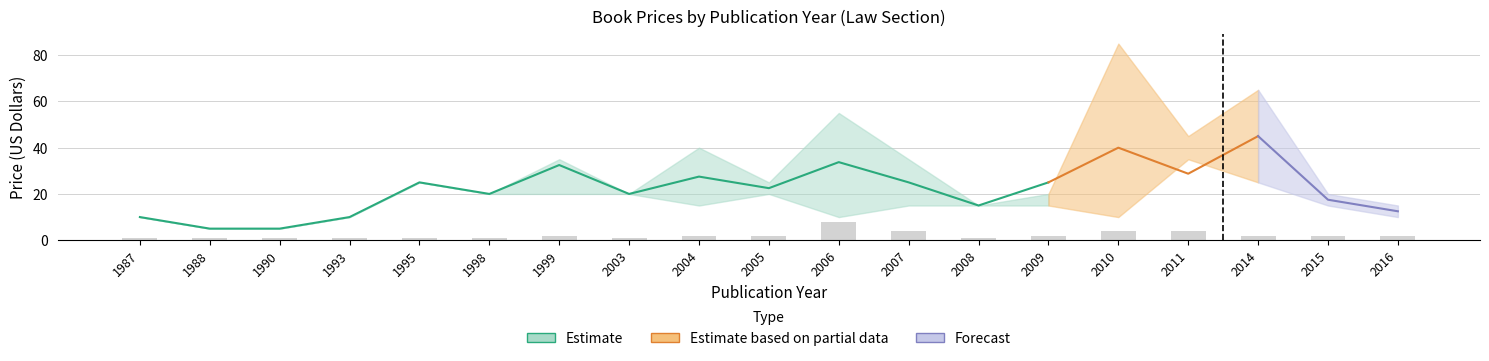

What is the difference between the maximum and minimum values in the count series?

7.0